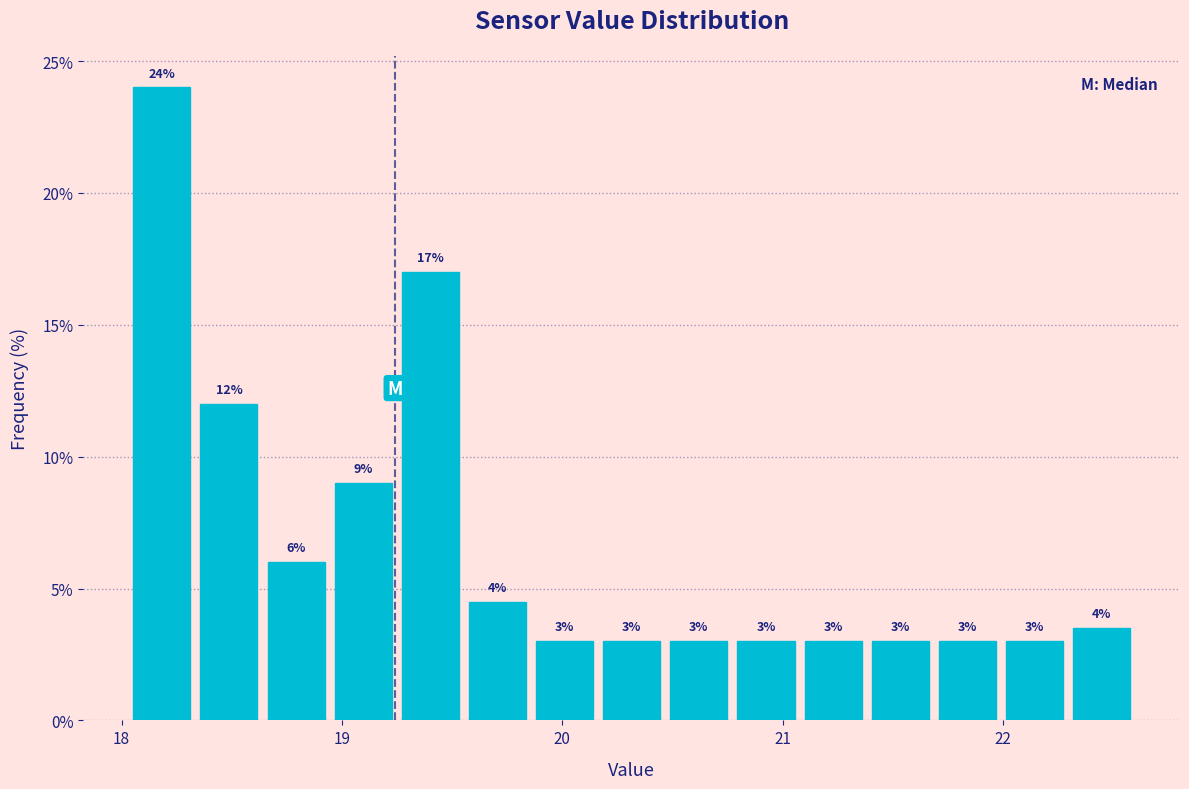

Around what value on the x-axis is the tallest bar? Give the approximate position of its centre, as read against the axis.

18.2